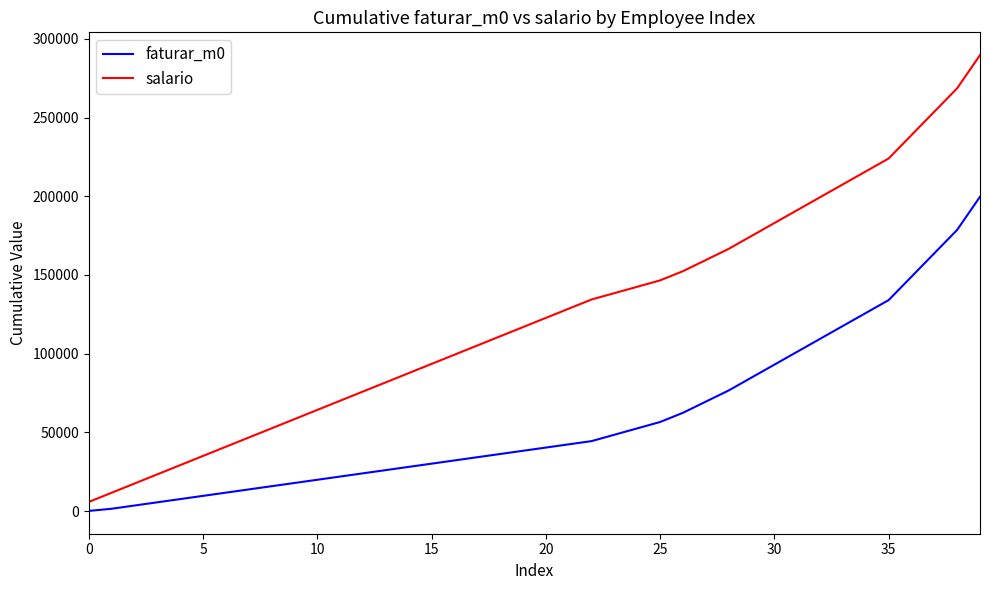

True or false: salario and faturar_m0 intersect in this chart.

False